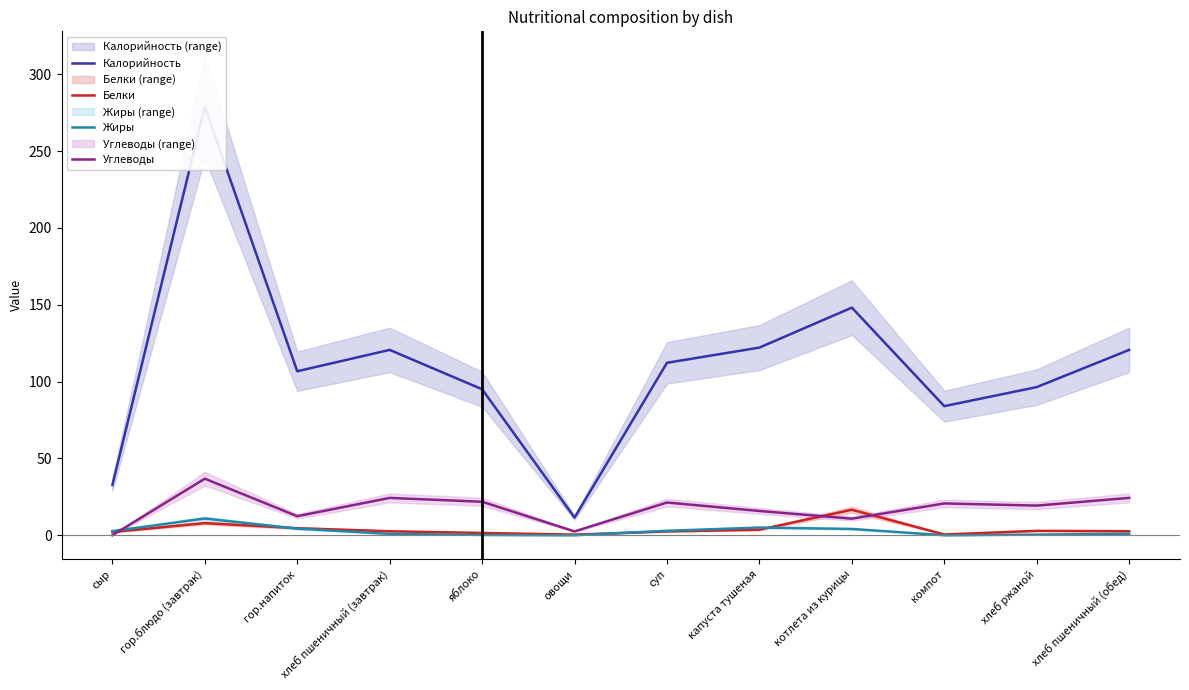

What is the total value across all series at хлеб пшеничный (завтрак)?

148.4